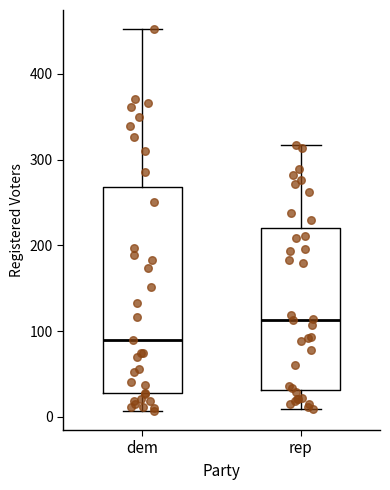

Where is the upper edge of the box for rep on the y-axis? The values are not printed on the chart, so give them approximately, as read against the axis.

220